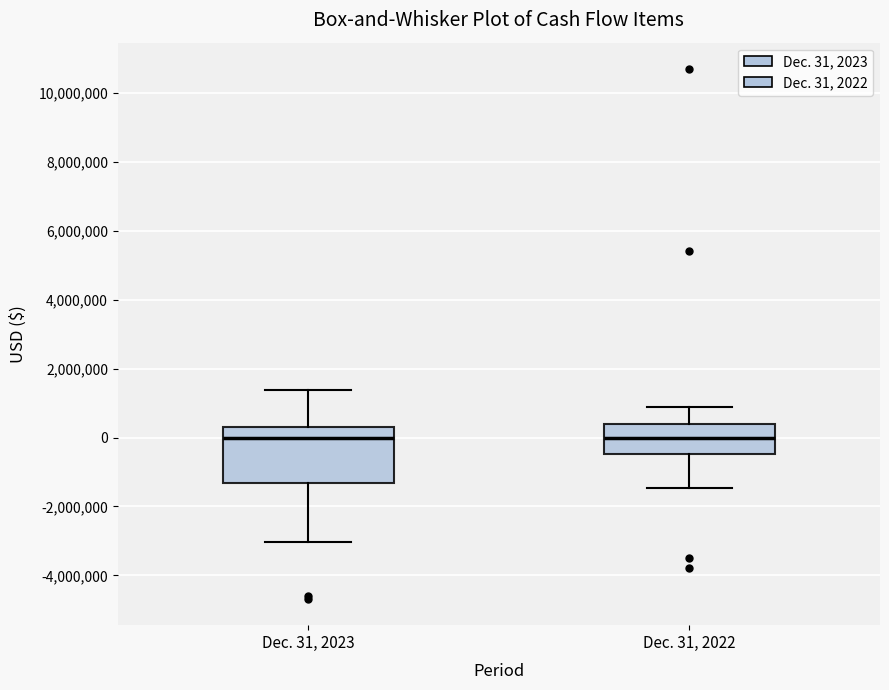

Where does the median line of the box for Dec. 31, 2022 sit on the y-axis? The values are not printed on the chart, so give them approximately, as read against the axis.

0